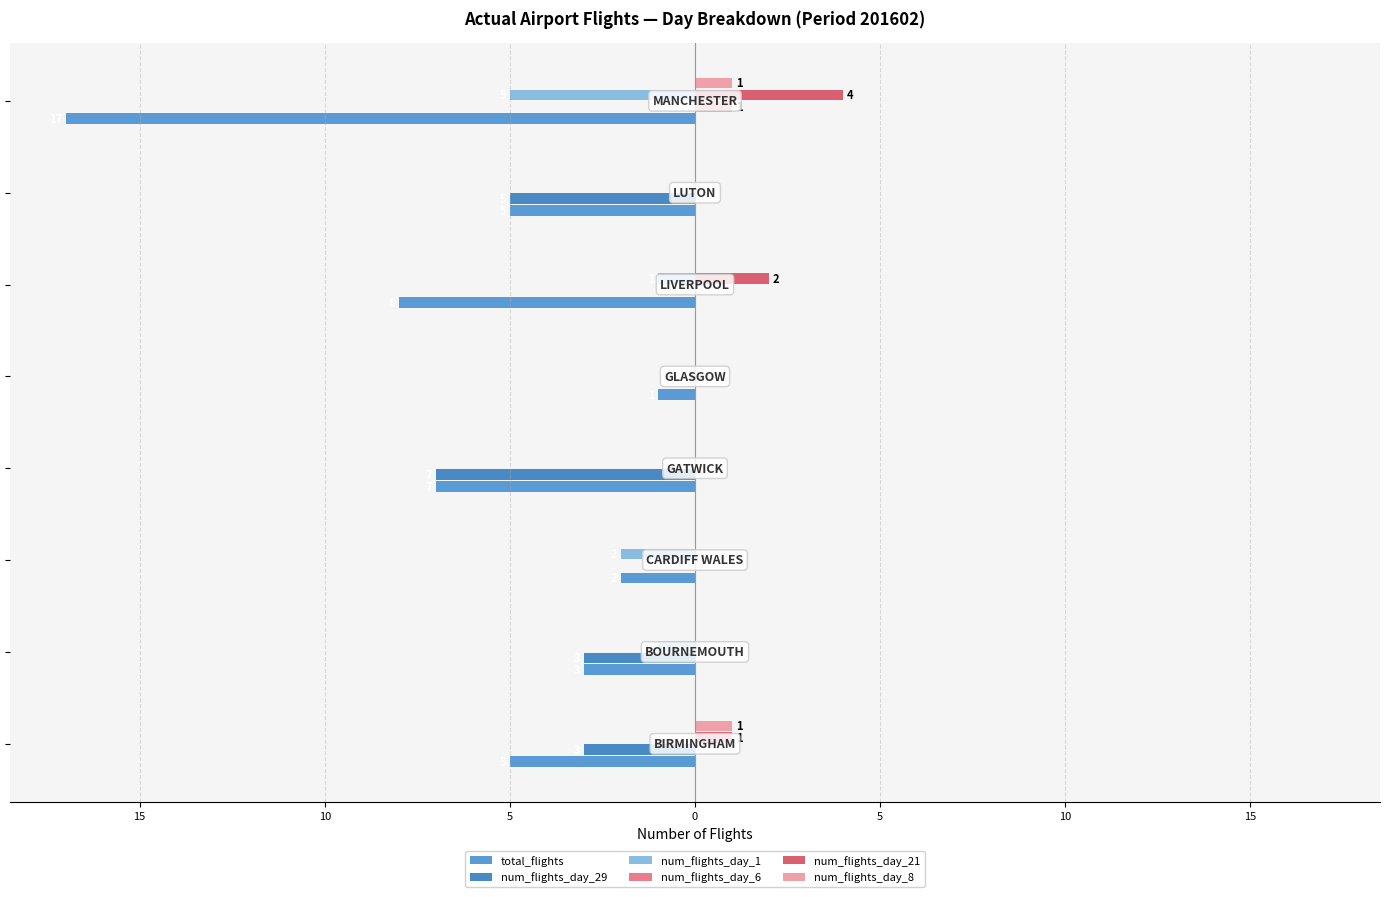

How many bars are there in total?

48